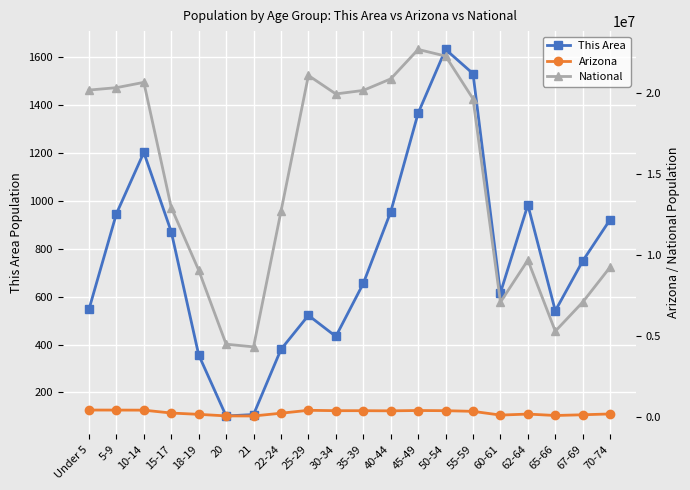

Reading left to right, extract all data points from this chart.

This Area: Under 5=547	5-9=946	10-14=1202	15-17=871	18-19=357	20=102	21=108	22-24=380	25-29=522	30-34=434	35-39=655	40-44=954	45-49=1366	50-54=1632	55-59=1531	60-61=616	62-64=983	65-66=541	67-69=749	70-74=922
Arizona: Under 5=455715	5-9=453680	10-14=448664	15-17=270955	18-19=190627	20=93756	21=89342	22-24=259486	25-29=439998	30-34=416695	35-39=415693	40-44=406801	45-49=427022	50-54=415524	55-59=375268	60-61=144092	62-64=206868	65-66=119102	67-69=163764	70-74=215026
National: Under 5=20201362	5-9=20348657	10-14=20677194	15-17=12954254	18-19=9086089	20=4519129	21=4354294	22-24=12712576	25-29=21101849	30-34=19962099	35-39=20179642	40-44=20890964	45-49=22708591	50-54=22298125	55-59=19664805	60-61=7113727	62-64=9704197	65-66=5319902	67-69=7115361	70-74=9278166